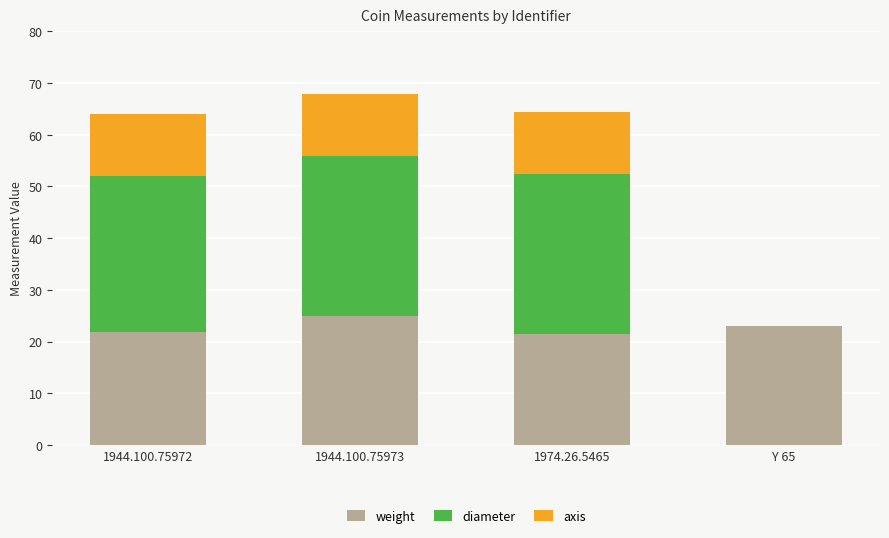

What is the total value across all series at 1974.26.5465?

64.5